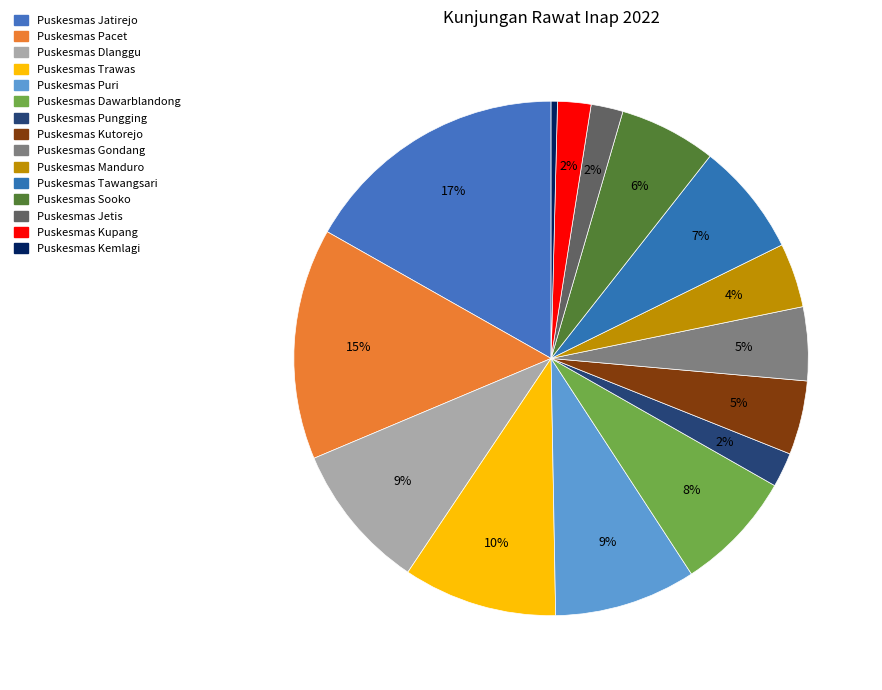

Rank the categories by value from highest to lowest.

Puskesmas Jatirejo, Puskesmas Pacet, Puskesmas Trawas, Puskesmas Dlanggu, Puskesmas Puri, Puskesmas Dawarblandong, Puskesmas Tawangsari, Puskesmas Sooko, Puskesmas Kutorejo, Puskesmas Gondang, Puskesmas Manduro, Puskesmas Pungging, Puskesmas Kupang, Puskesmas Jetis, Puskesmas Kemlagi